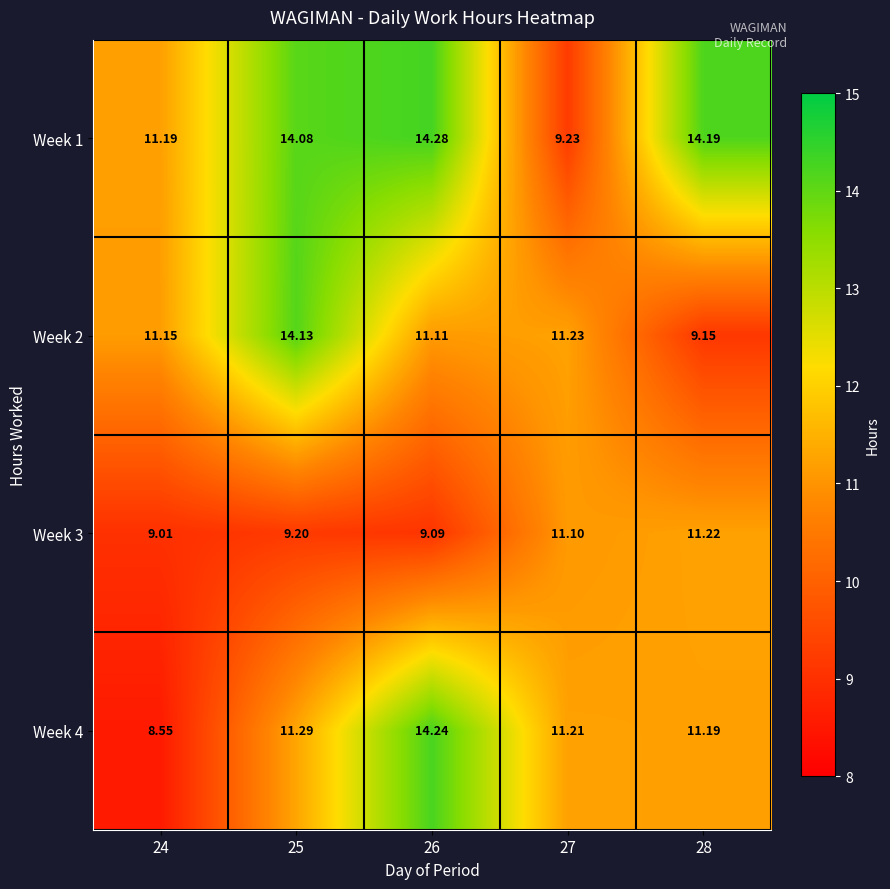

How many values in the Week 2 series are below 11?

1